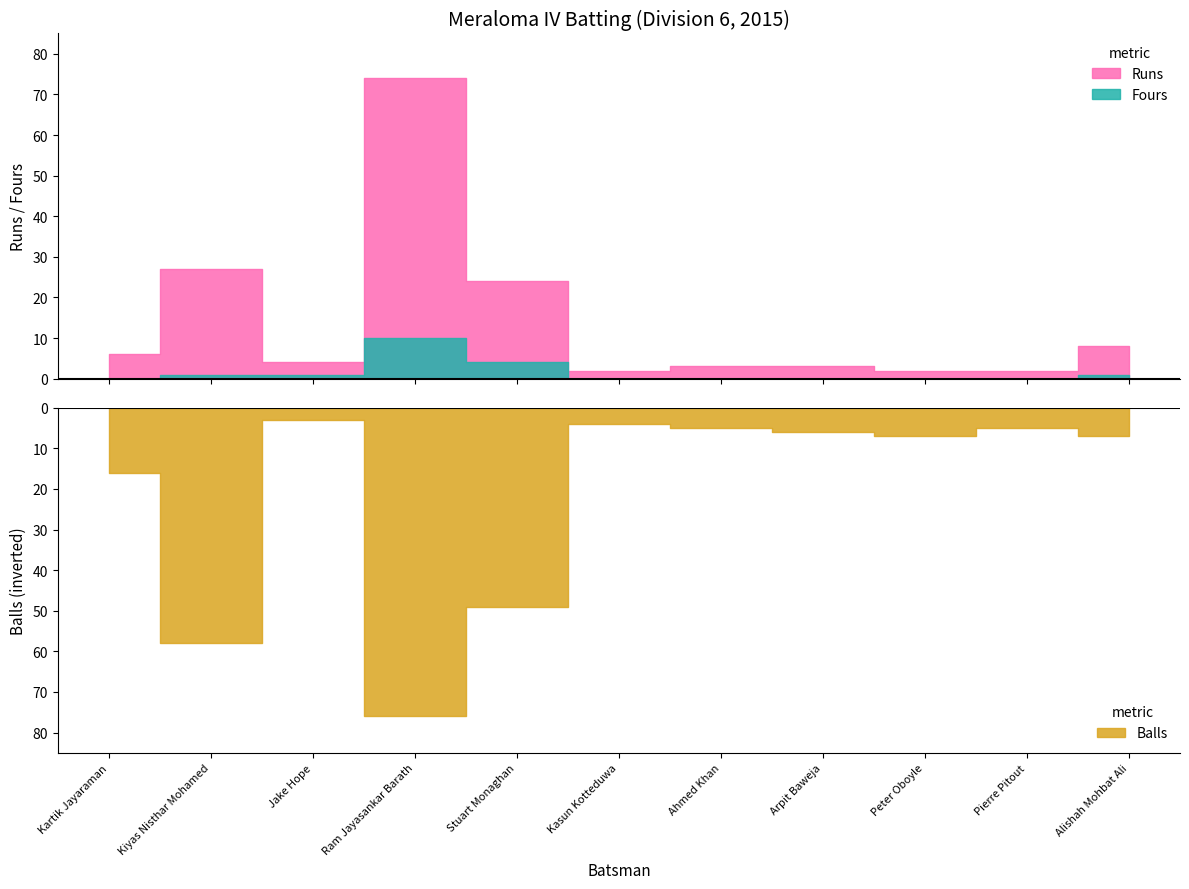

What is the difference between the maximum and second lowest values in the Runs series?

72